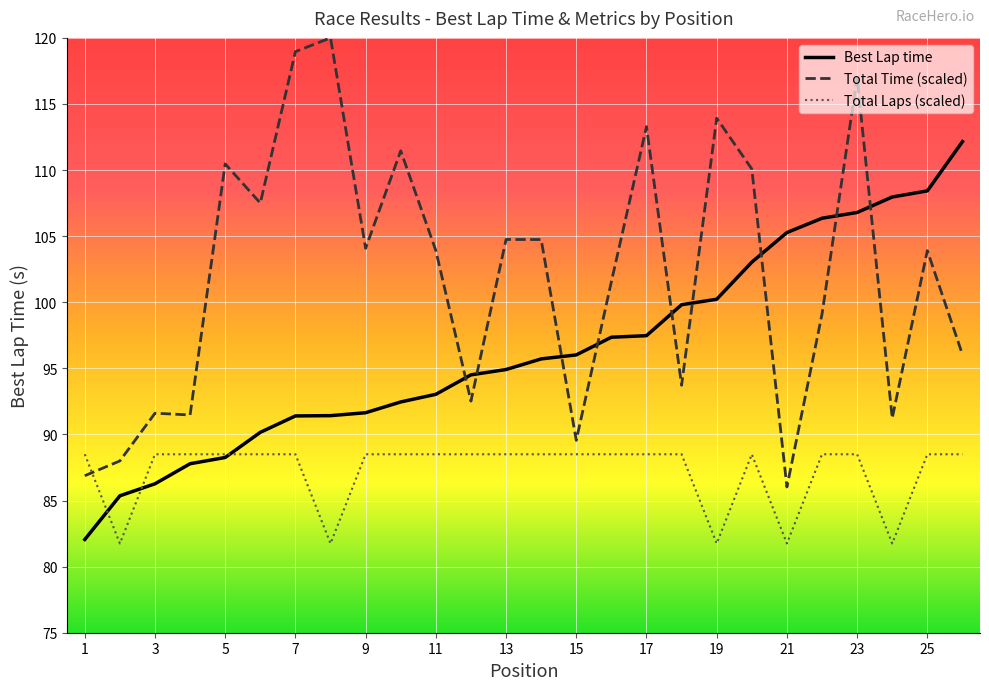

How many distinct data groups are displayed?

3